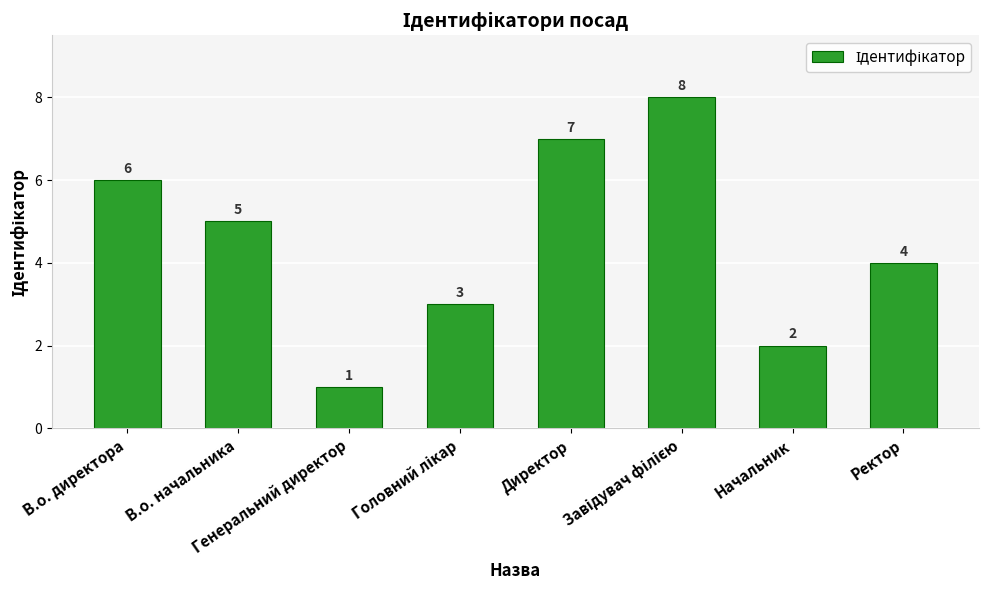

Reading left to right, what are all the values shown in this chart?

6	5	1	3	7	8	2	4